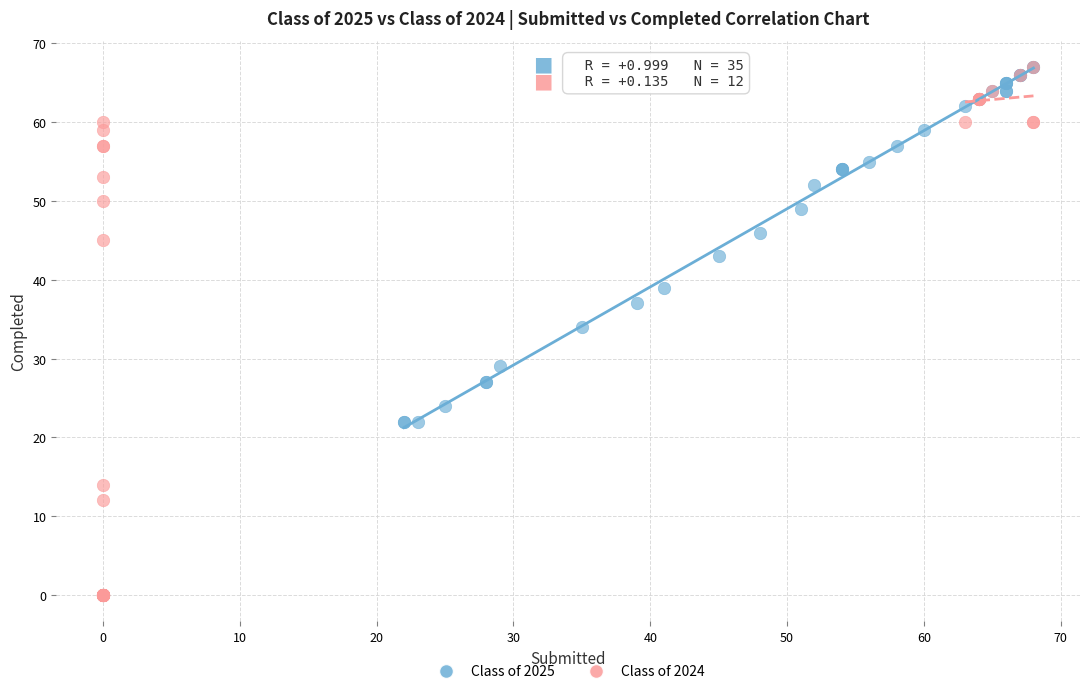

Which series has the widest spread of Y values?

Class of 2024